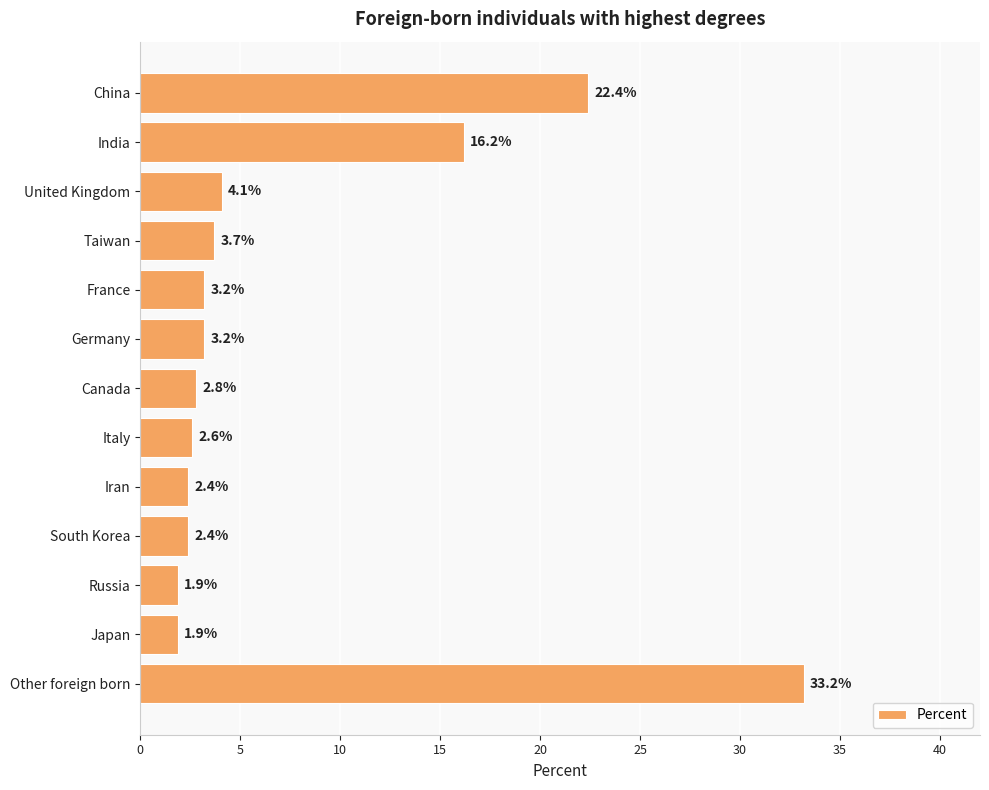

At which label is the value closest to 17?

India